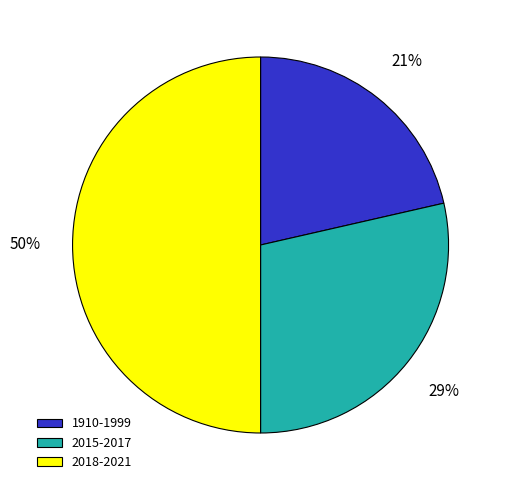

The 2018-2021 slice represents 50% of the pie. True or false?

True